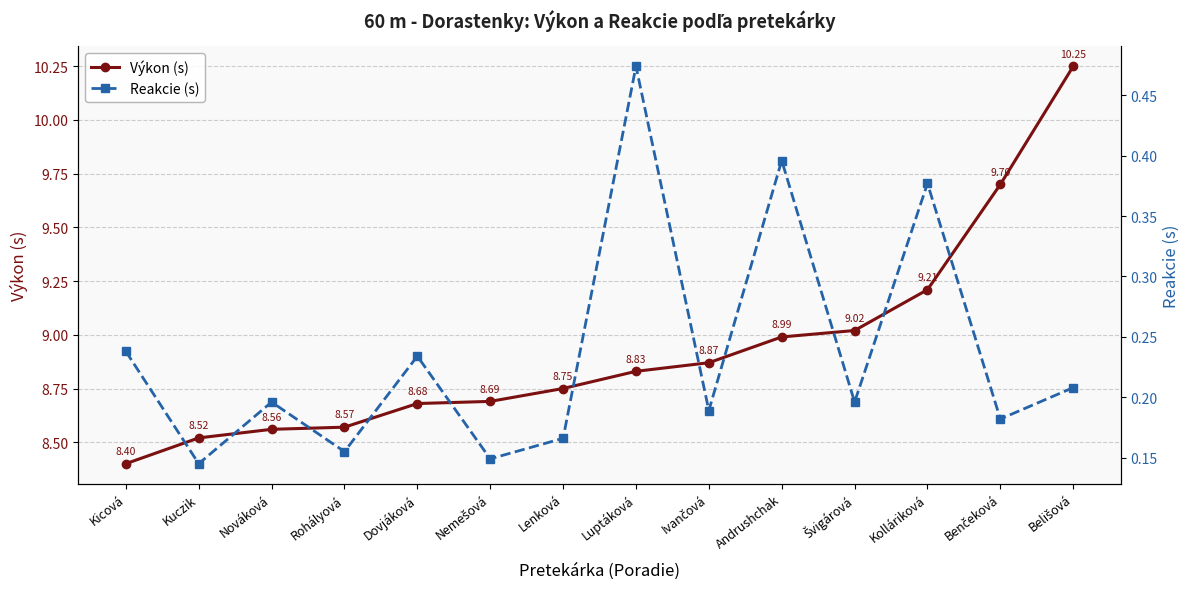

Is this an area chart (filled region under the line)?

No